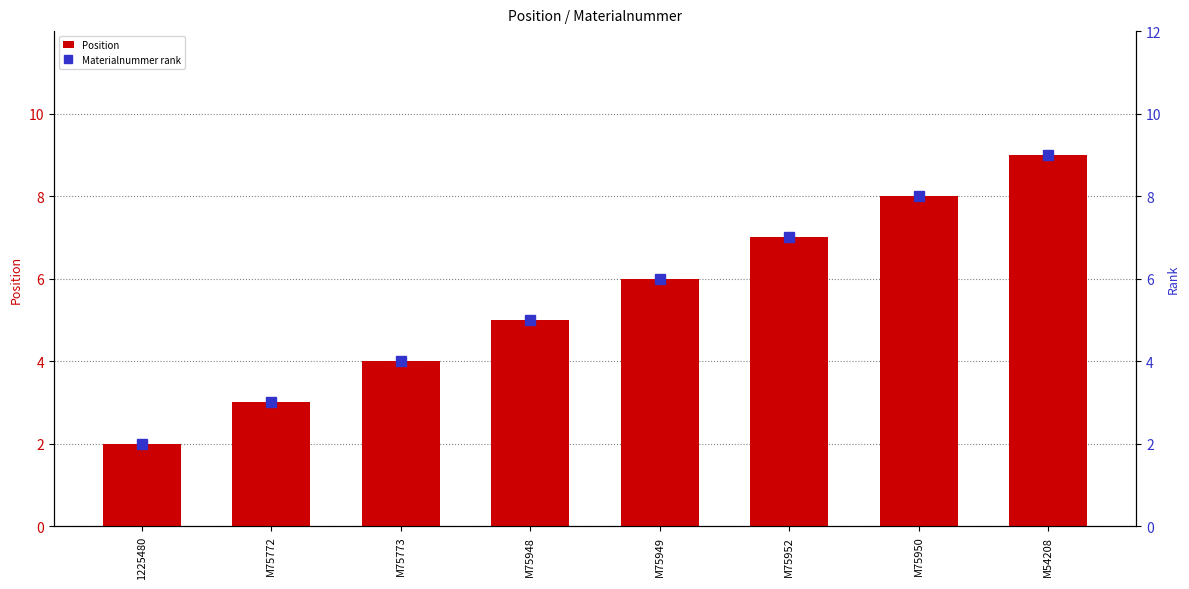

Count the number of categories in the chart.

8